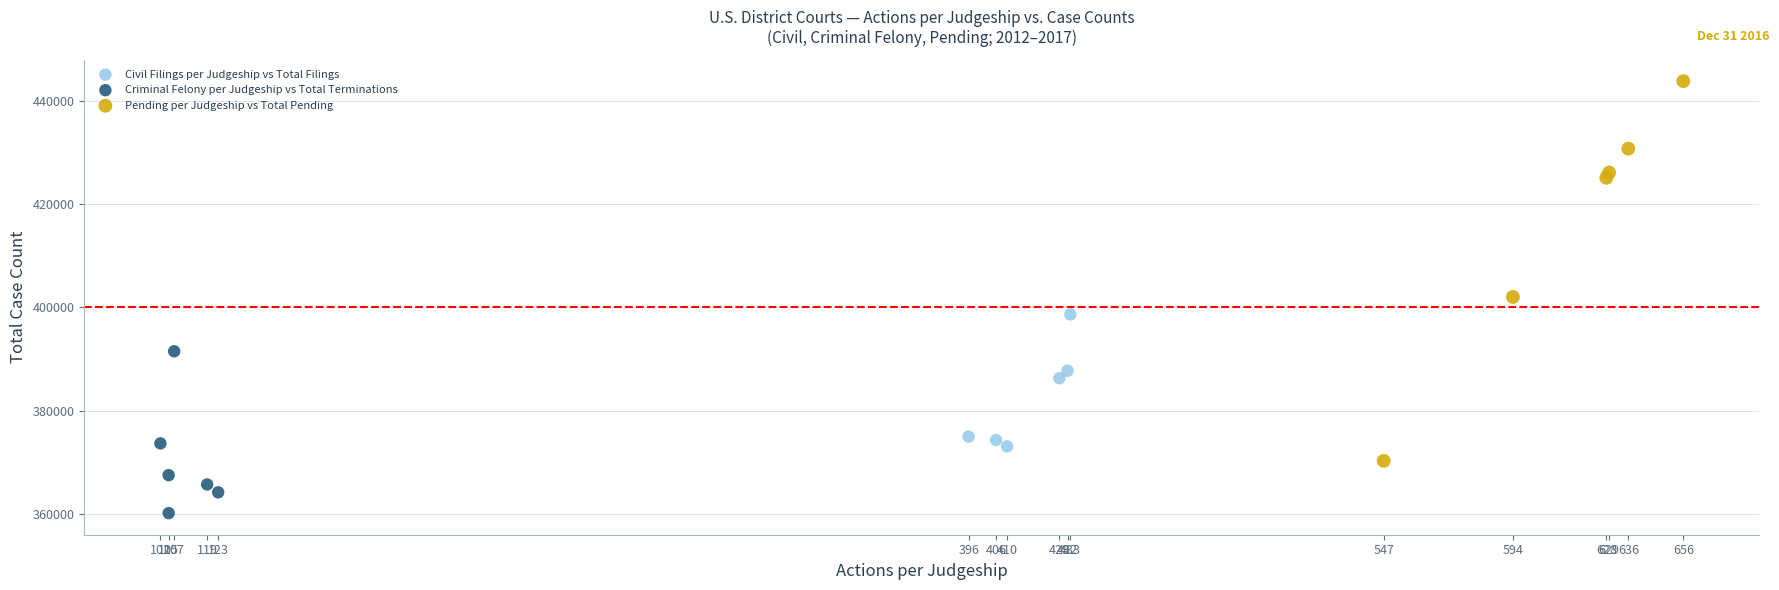

Which series reaches the minimum Y coordinate?

Criminal Felony per Judgeship vs Total Terminations